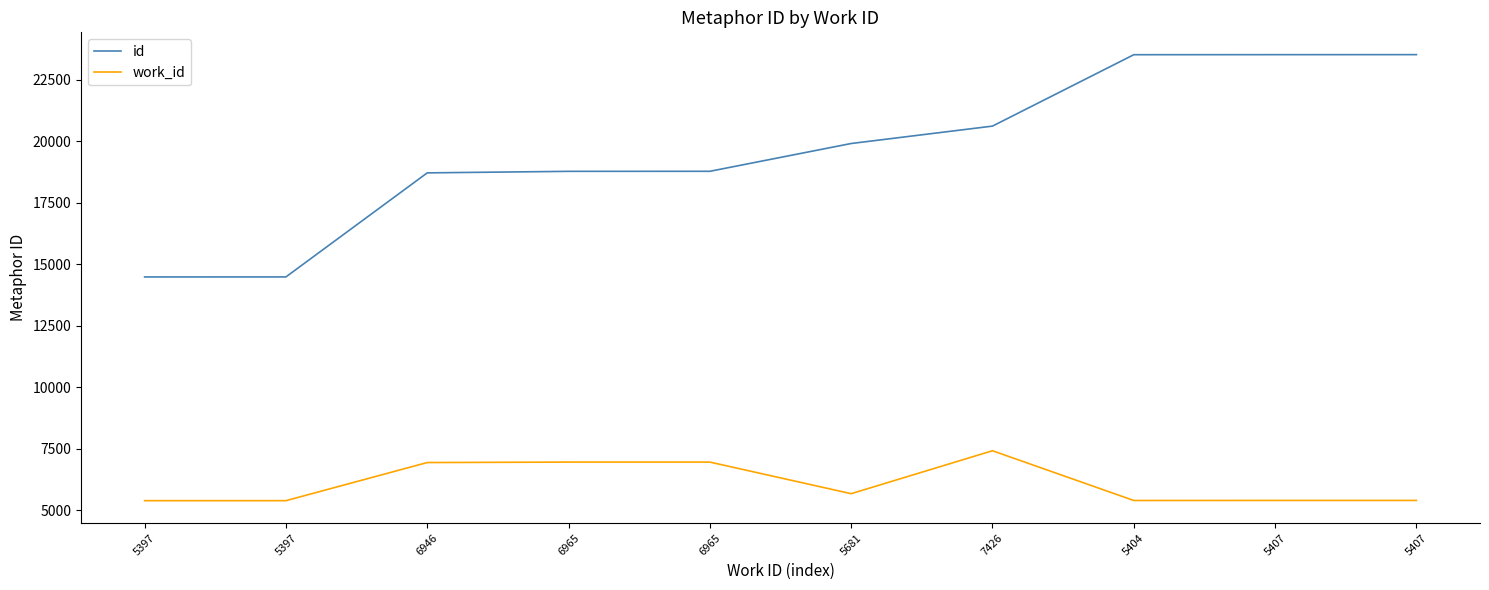

Is this an area chart (filled region under the line)?

No